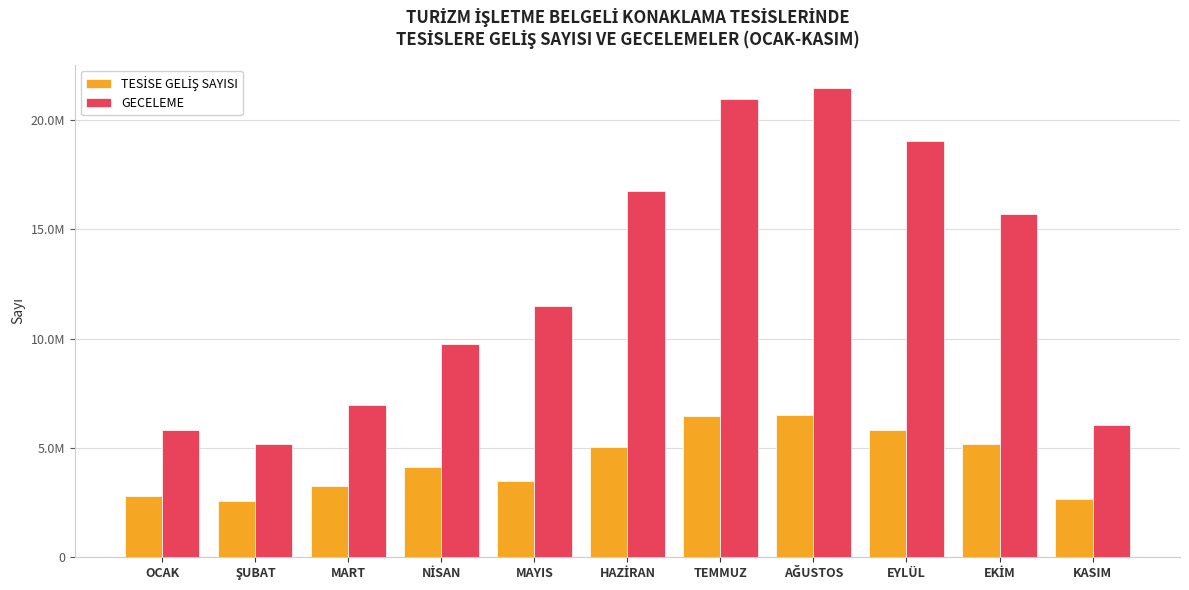

Does the chart contain stacked bars?

No